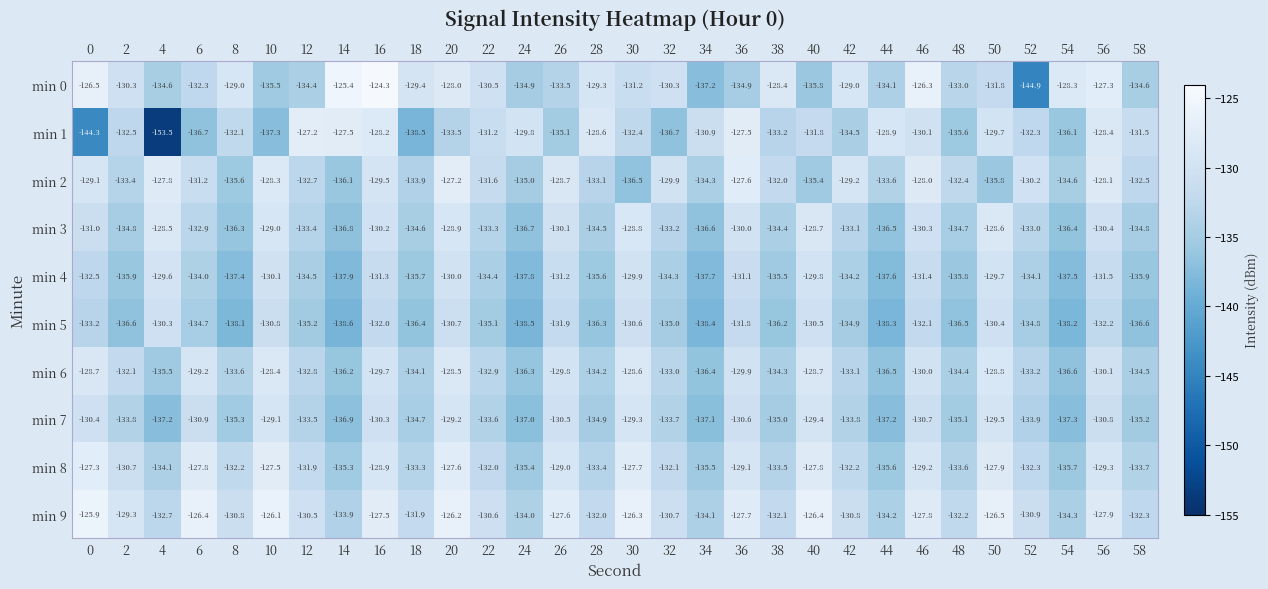

Which series has the largest range (max minus min)?

min 1